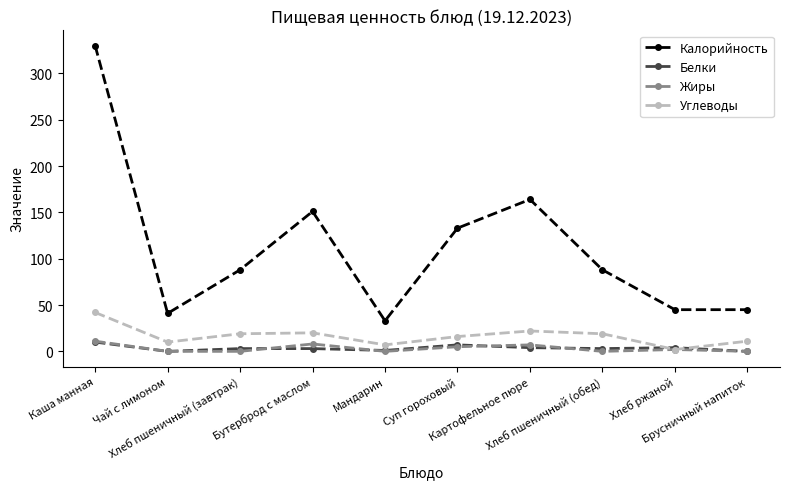

What is the difference between the maximum and minimum values in the Белки series?

10